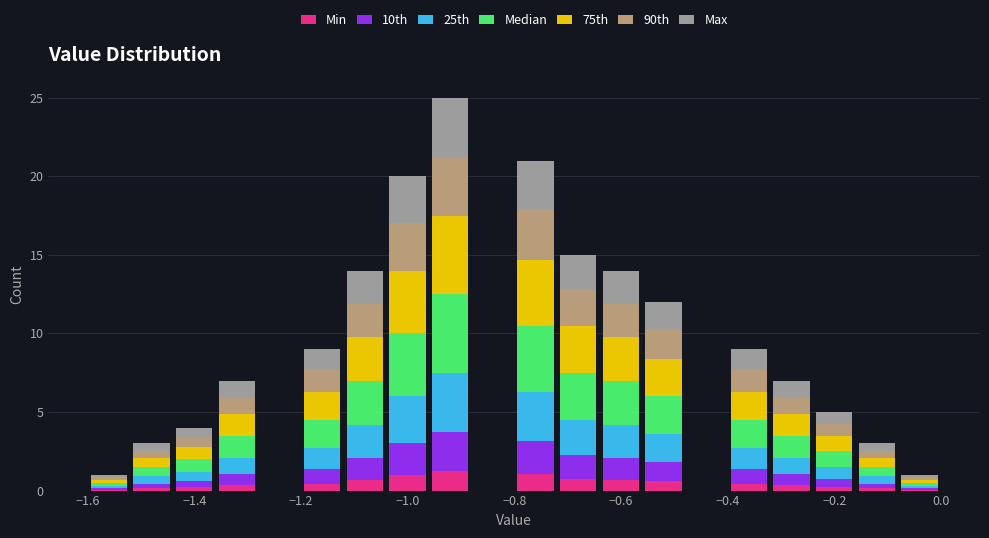

Reading left to right, list every stacked bar in this chart as the range it spans on the x-axis followed by its total height. The values are not printed on the chart, so give them approximately, as read against the axis.

-1.60 to -1.52: 1
-1.52 to -1.44: 3
-1.44 to -1.36: 4
-1.36 to -1.28: 7
-1.28 to -1.20: 0
-1.20 to -1.12: 9
-1.12 to -1.04: 14
-1.04 to -0.96: 20
-0.96 to -0.88: 25
-0.88 to -0.80: 0
-0.80 to -0.72: 21
-0.72 to -0.64: 15
-0.64 to -0.56: 14
-0.56 to -0.48: 12
-0.48 to -0.40: 0
-0.40 to -0.32: 9
-0.32 to -0.24: 7
-0.24 to -0.16: 5
-0.16 to -0.08: 3
-0.08 to 0.00: 1